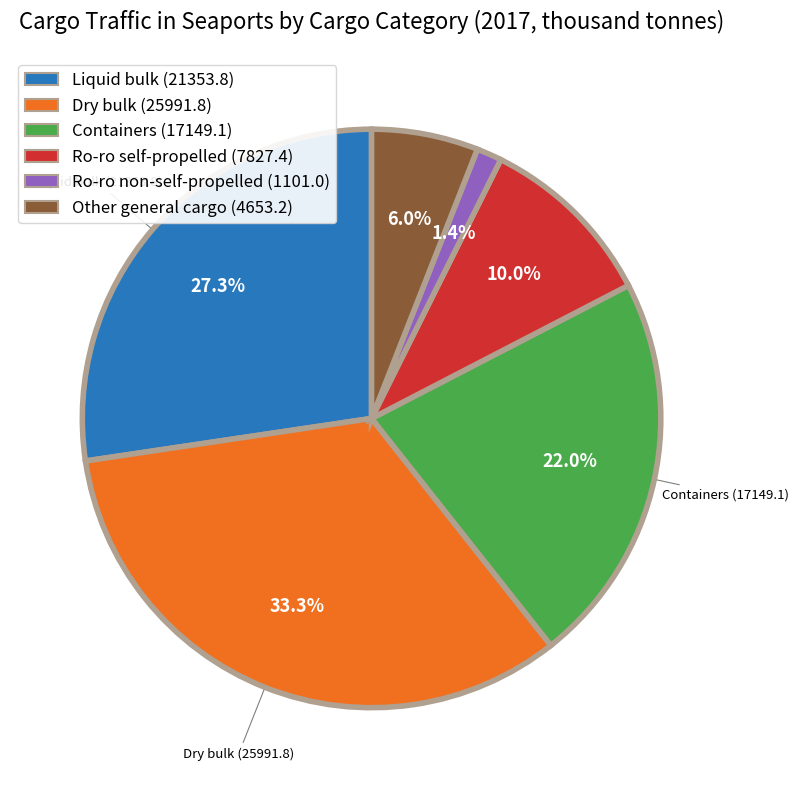

What is the ratio of the value at Liquid bulk (21353.8) to the value at Containers (17149.1)?

1.2